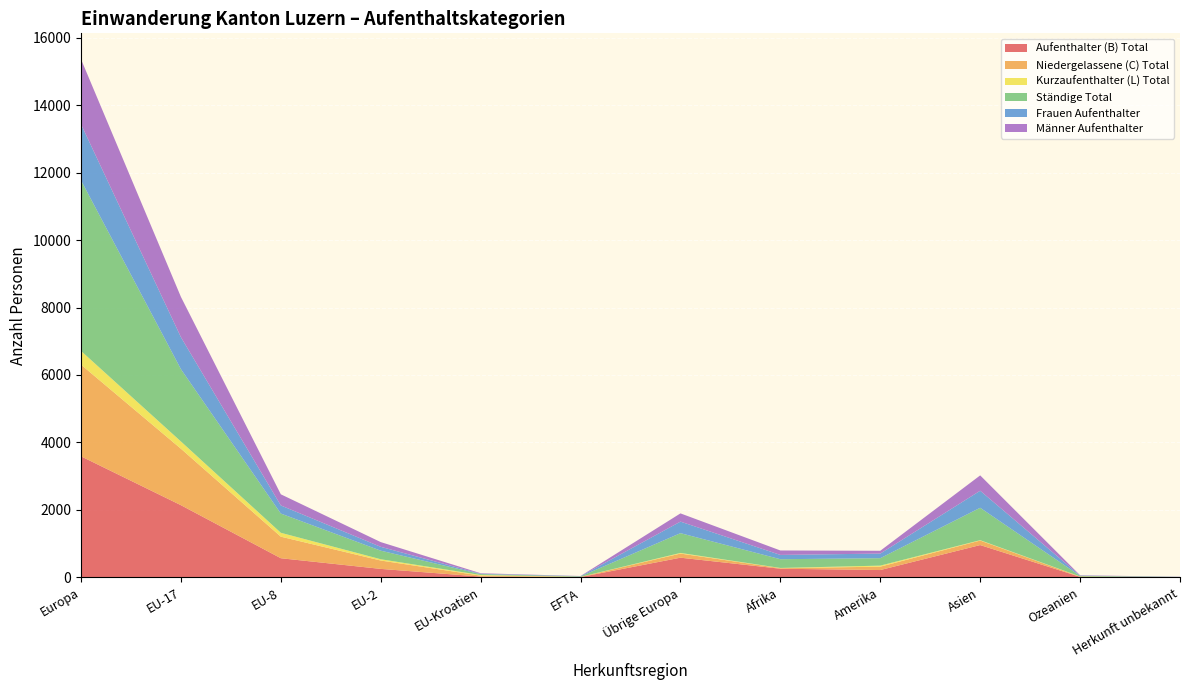

Reading left to right, list all the values displayed in this chart.

Aufenthalter (B) Total: Europa=3590	EU-17=2142	EU-8=570	EU-2=254	EU-Kroatien=26	EFTA=12	Übrige Europa=586	Afrika=259	Amerika=220	Asien=960	Ozeanien=18	Herkunft unbekannt=7
Niedergelassene (C) Total: Europa=2716	EU-17=1673	EU-8=639	EU-2=248	EU-Kroatien=28	EFTA=6	Übrige Europa=122	Afrika=17	Amerika=100	Asien=134	Ozeanien=7	Herkunft unbekannt=0
Kurzaufenthalter (L) Total: Europa=407	EU-17=215	EU-8=115	EU-2=38	EU-Kroatien=19	EFTA=1	Übrige Europa=19	Afrika=6	Amerika=31	Asien=11	Ozeanien=4	Herkunft unbekannt=0
Ständige Total: Europa=5054	EU-17=2142	EU-8=570	EU-2=254	EU-Kroatien=26	EFTA=12	Übrige Europa=586	Afrika=259	Amerika=220	Asien=960	Ozeanien=18	Herkunft unbekannt=7
Frauen Aufenthalter: Europa=1664	EU-17=948	EU-8=240	EU-2=114	EU-Kroatien=12	EFTA=8	Übrige Europa=342	Afrika=127	Amerika=137	Asien=505	Ozeanien=8	Herkunft unbekannt=3
Männer Aufenthalter: Europa=1926	EU-17=1194	EU-8=330	EU-2=140	EU-Kroatien=14	EFTA=4	Übrige Europa=244	Afrika=132	Amerika=83	Asien=455	Ozeanien=10	Herkunft unbekannt=4